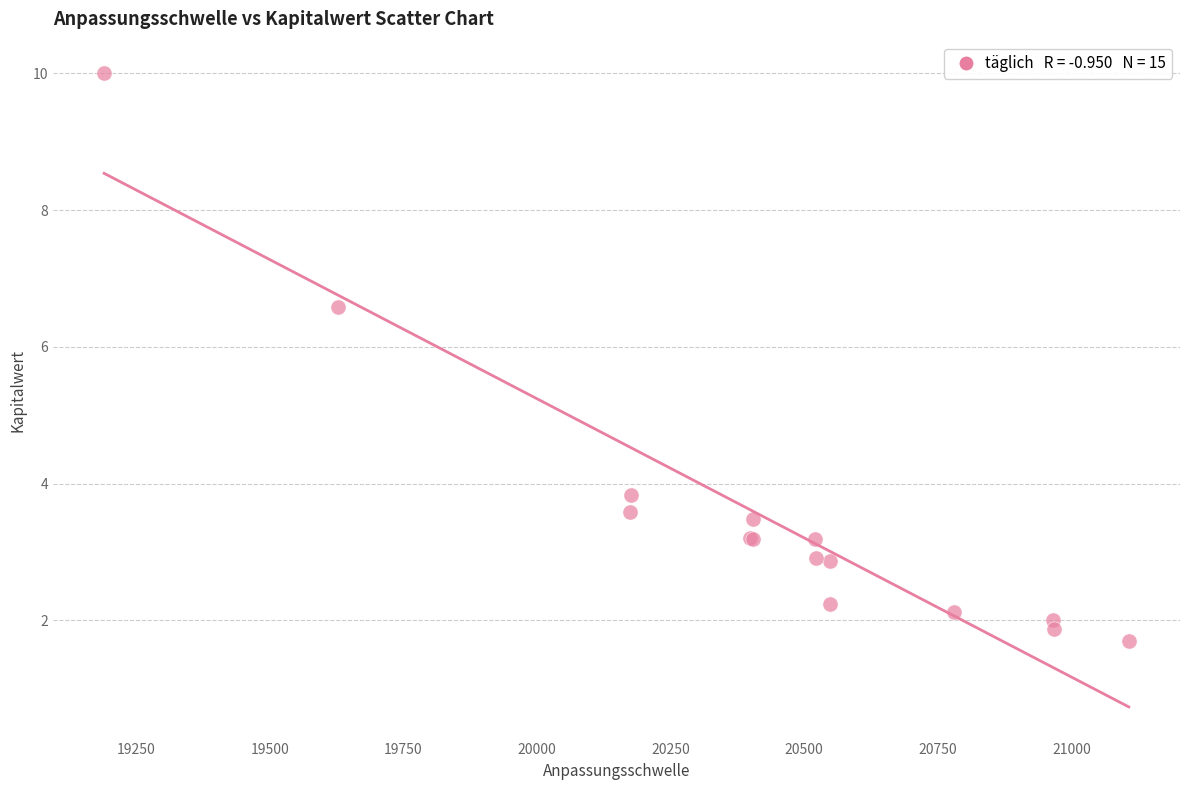

What Y value in the scatter plot is closest to 5?

3.8